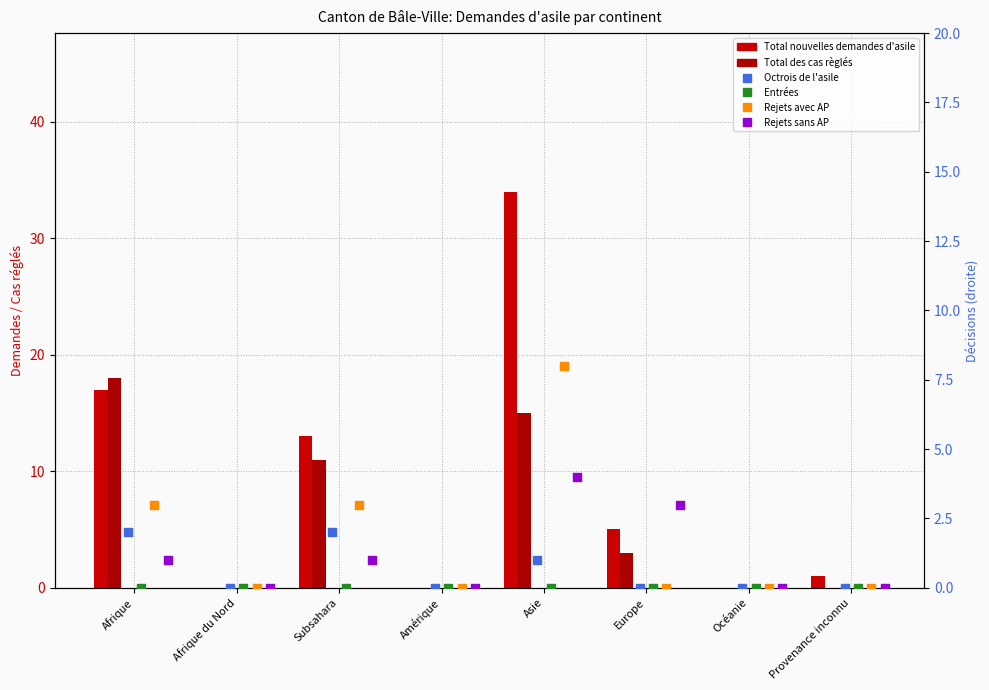

What are all the series names shown in the legend?

Total nouvelles demandes d'asile, Total des cas règlés, Octrois de l'asile, Entrées, Rejets avec AP, Rejets sans AP